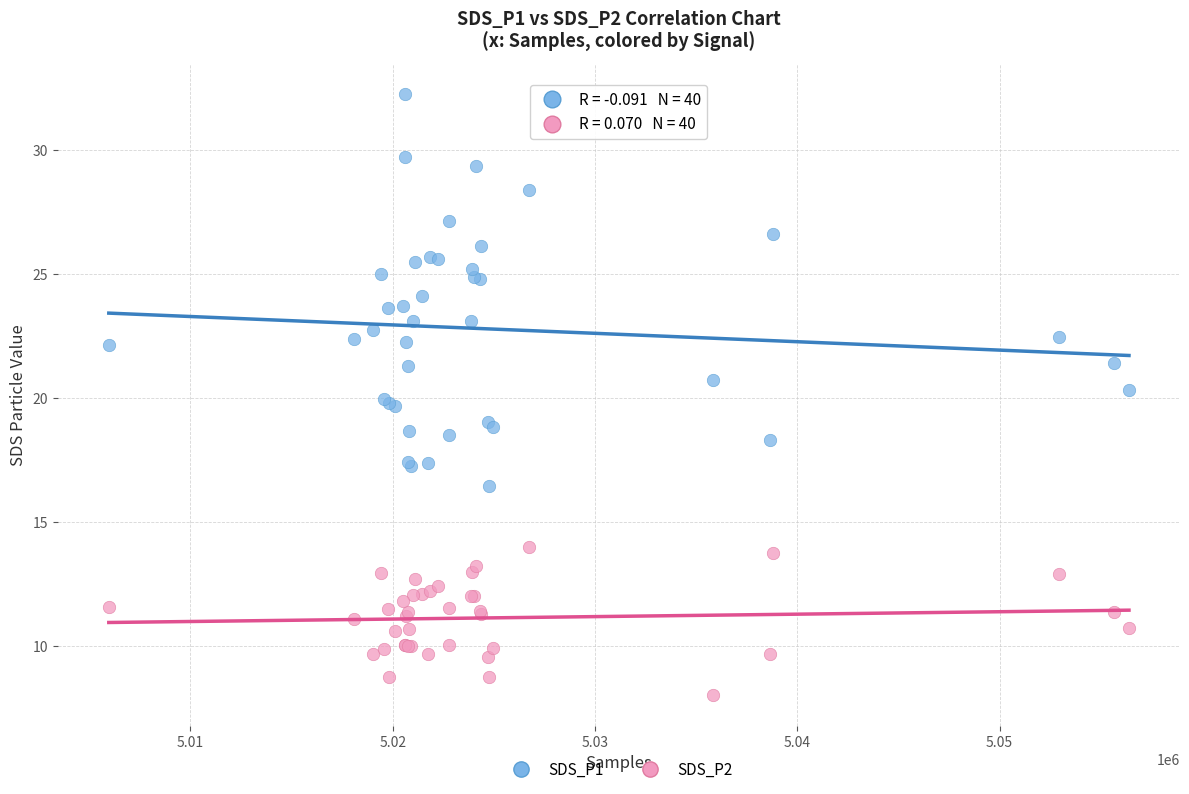

Which series has the largest Y range (max minus min)?

SDS_P1